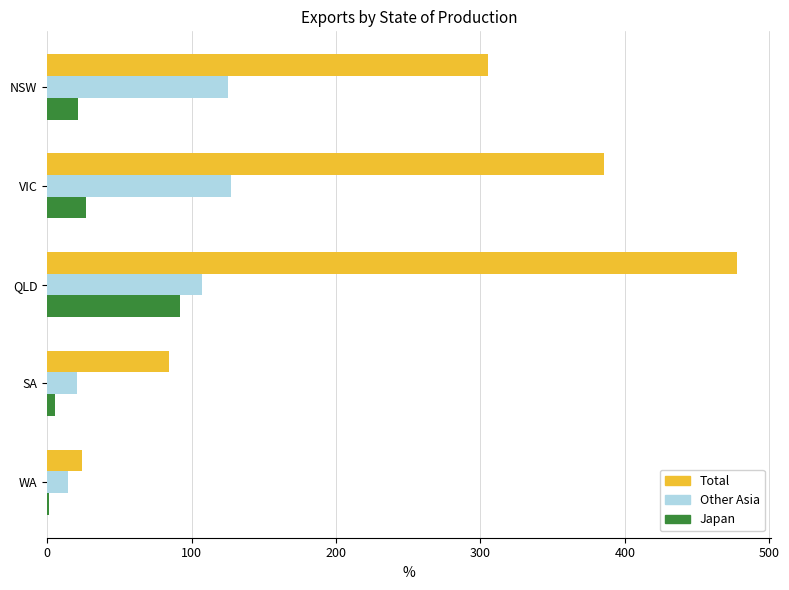

Is it true that Total equals 139.5 at SA?

False